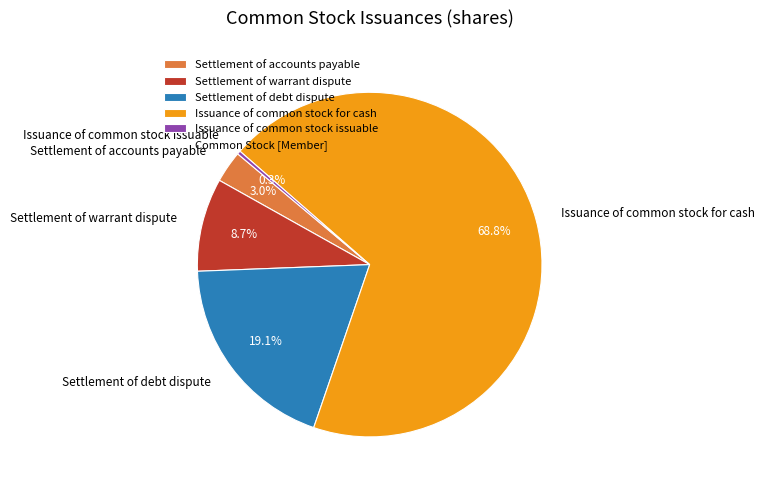

Is the sum of Settlement of accounts payable and Settlement of debt dispute greater than half?

No